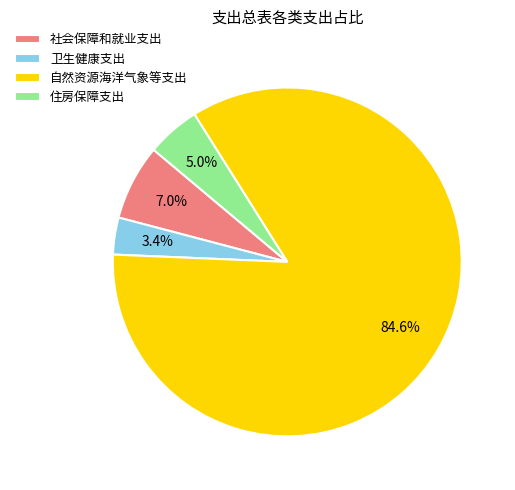

To the nearest percent, what is the combined percentage of 自然资源海洋气象等支出 and 社会保障和就业支出?

92%